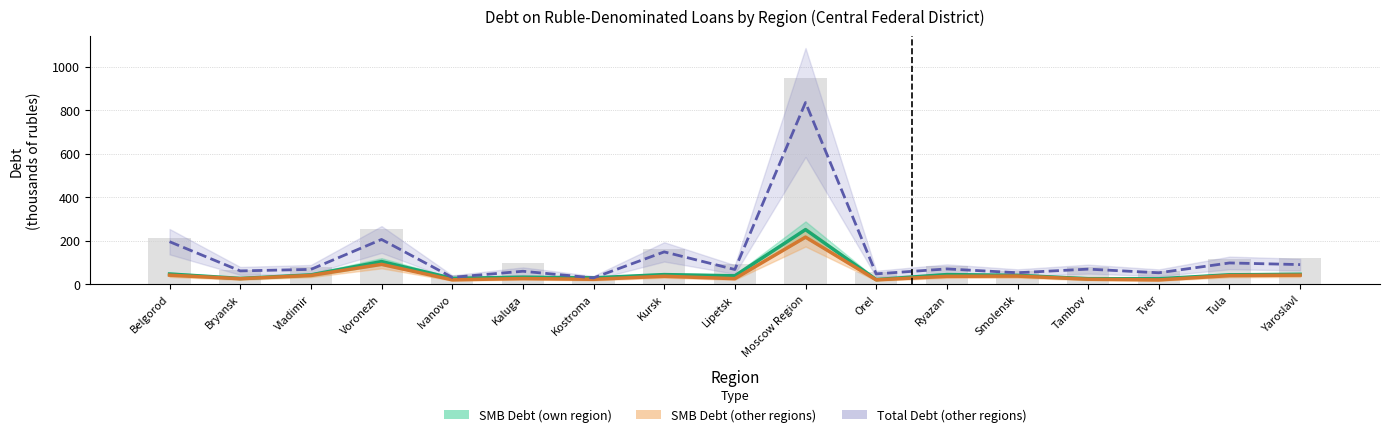

Which series has the largest total across all categories?

Total Debt (other regions)